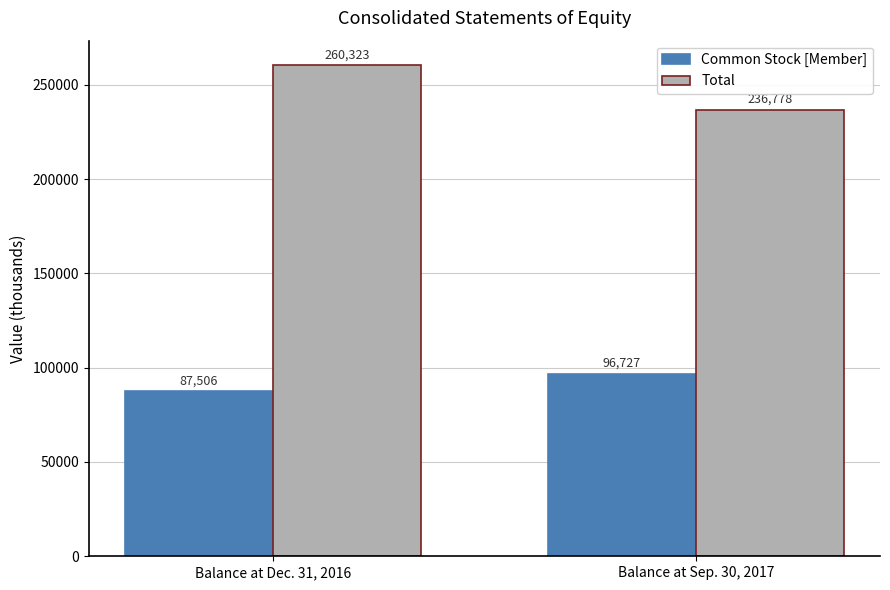

How many values in the Total series are below 260323?

1